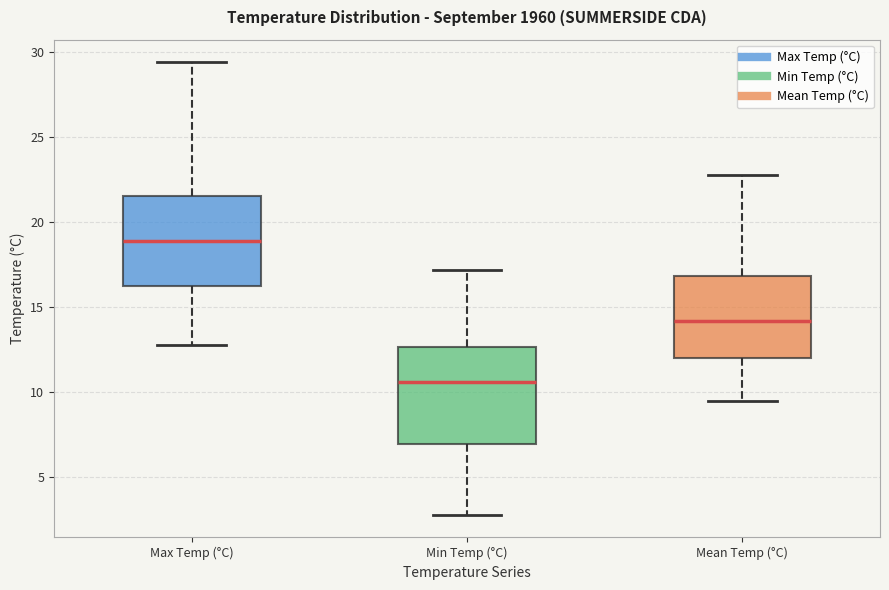

Which box's median line is the highest?

Max Temp (°C)